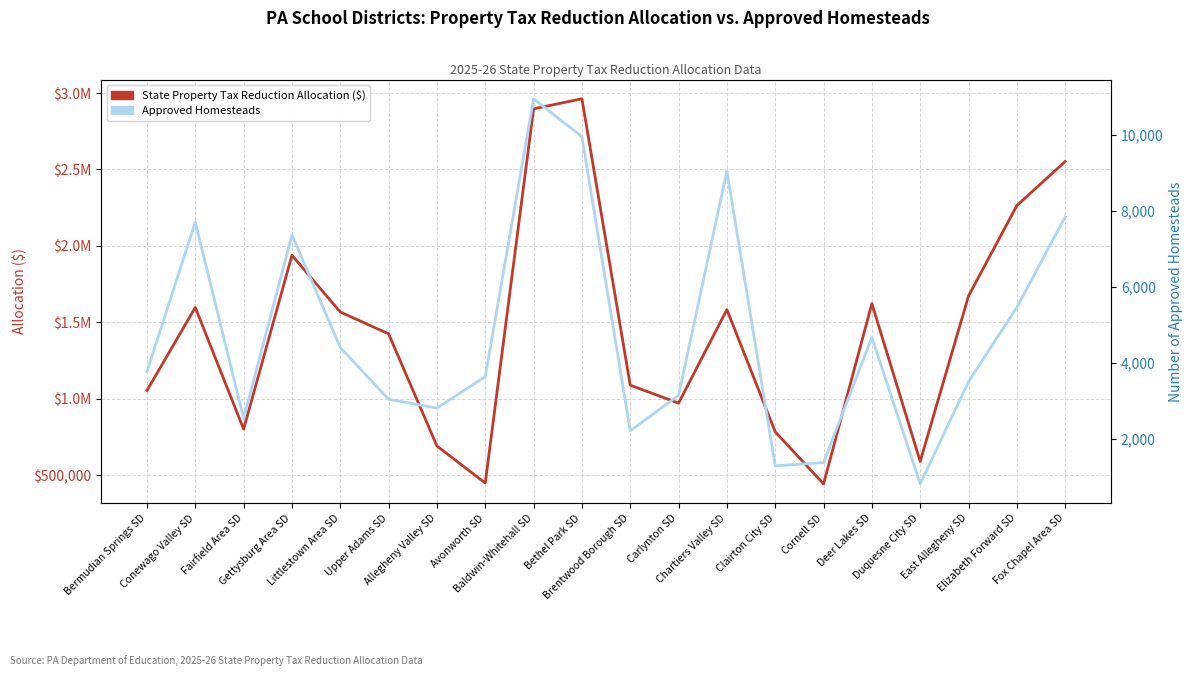

Where is Approved Homesteads nearest to the value 5886?

Elizabeth Forward SD